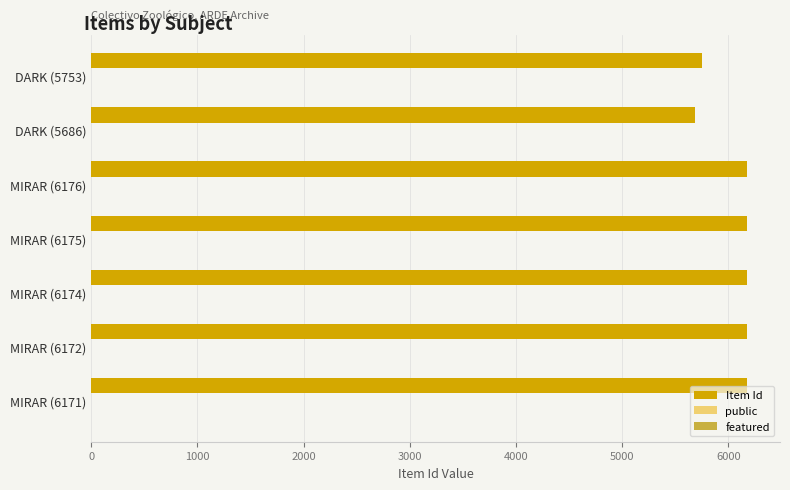

True or false: Item Id has a value of 6175 at MIRAR (6175).

True